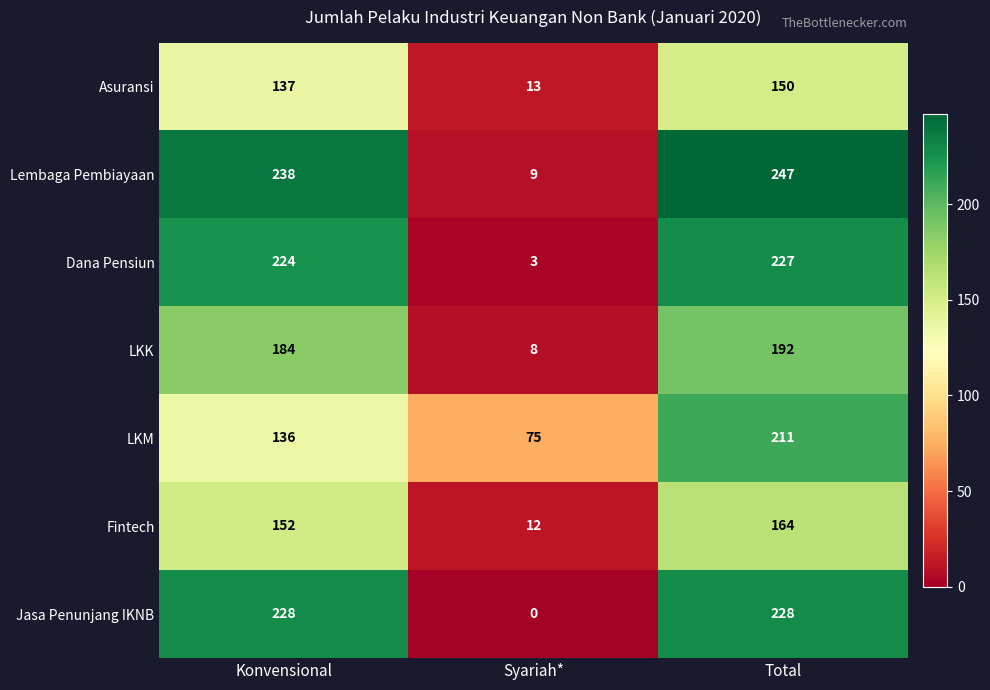

What is the total value across all series at Konvensional?

1299